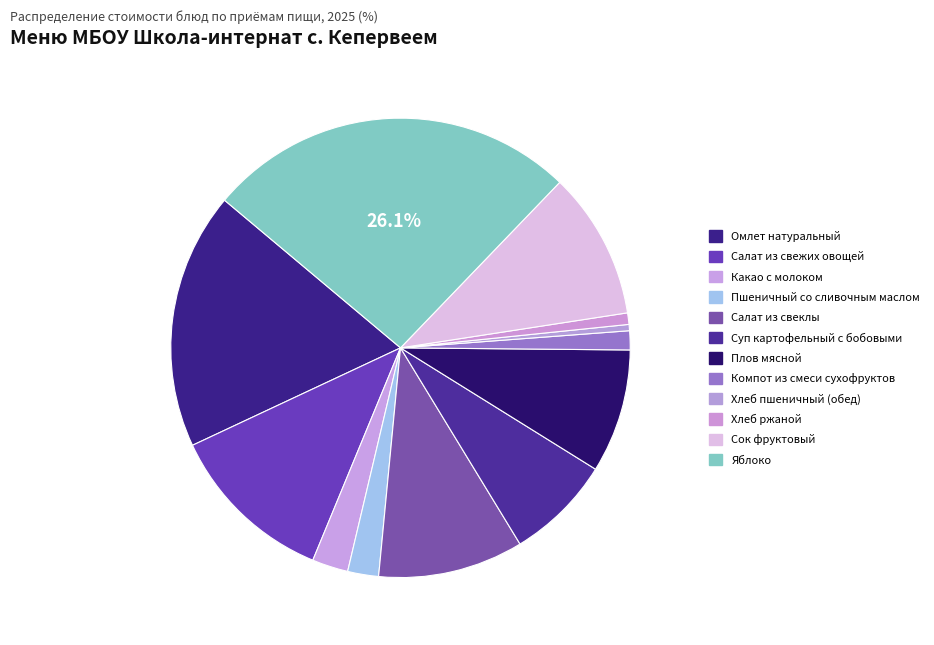

What percentage is the Компот из смеси сухофруктов slice, to the nearest percent?

1%